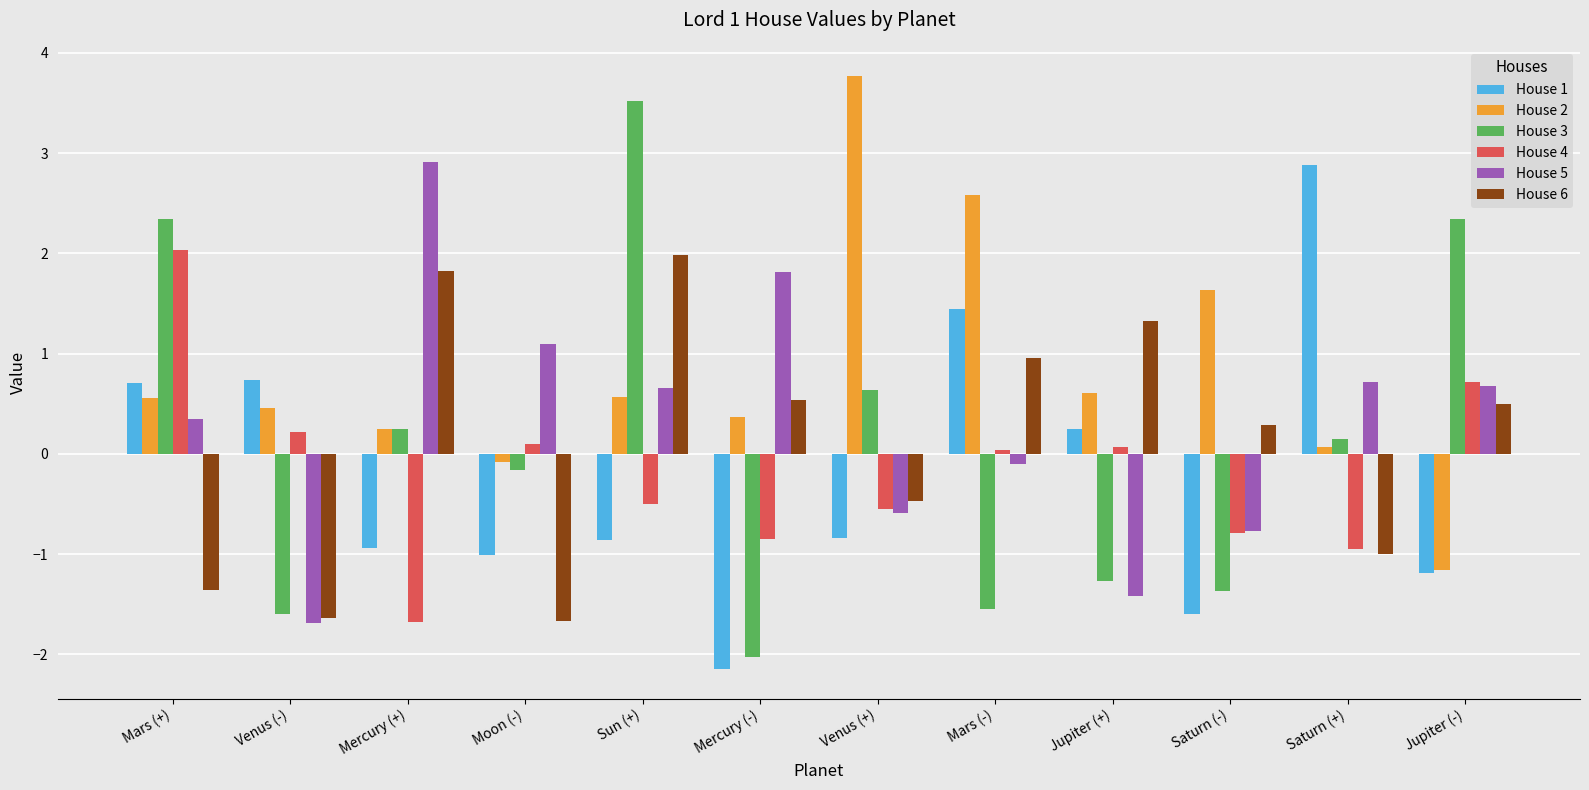

What is the highest value of the House 6 series?

2.0